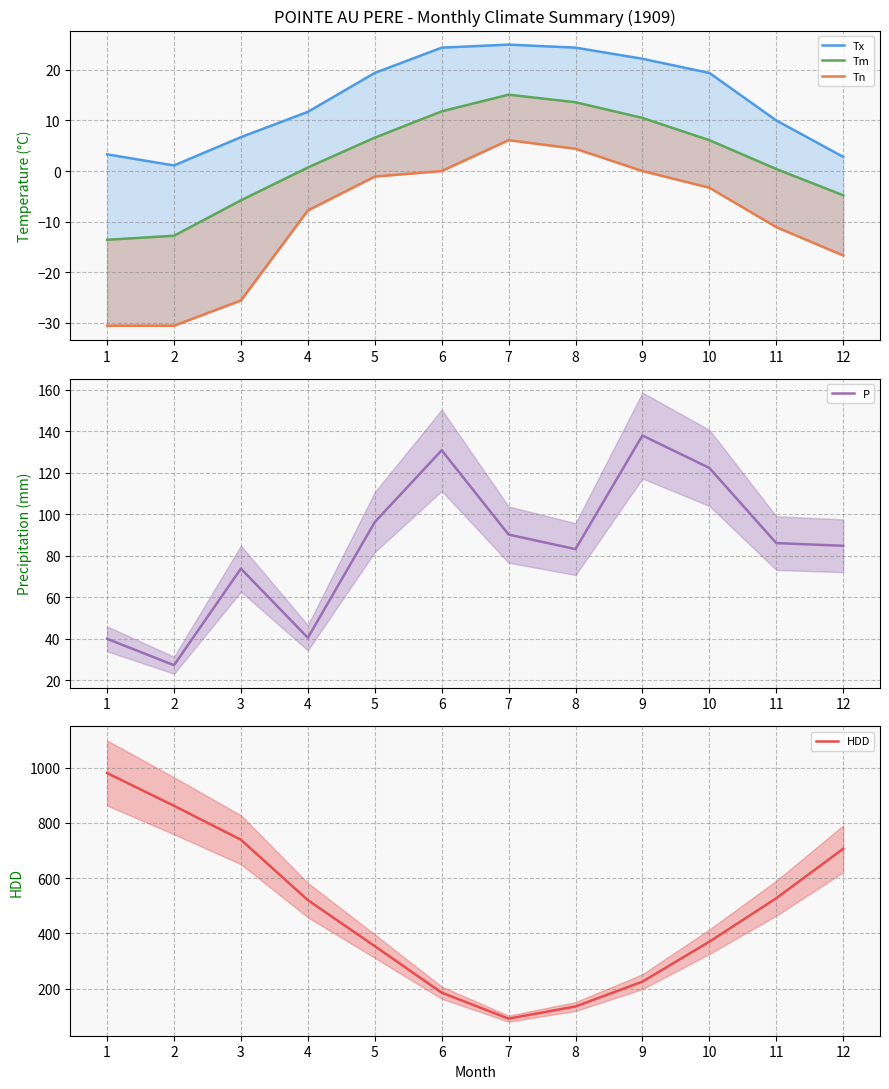

How many lines are shown in the chart?

5